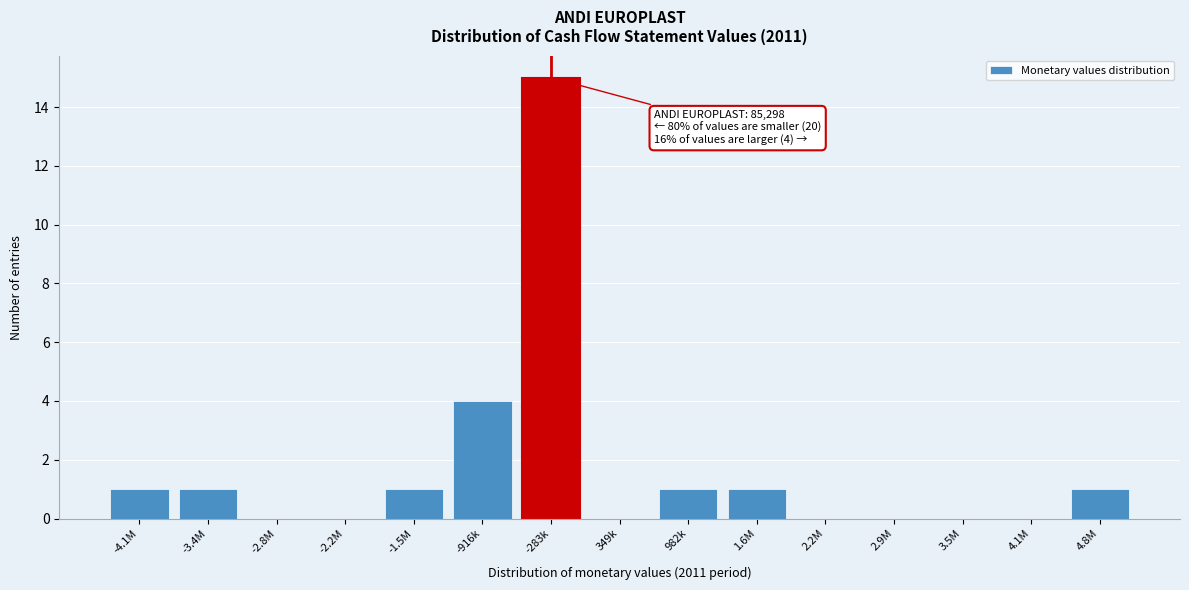

Reading right to left, what are all the values shown in this chart?

4.8M=1	4.1M=0	3.5M=0	2.9M=0	2.2M=0	1.6M=1	982k=1	349k=0	-283k=15	-916k=4	-1.5M=1	-2.2M=0	-2.8M=0	-3.4M=1	-4.1M=1